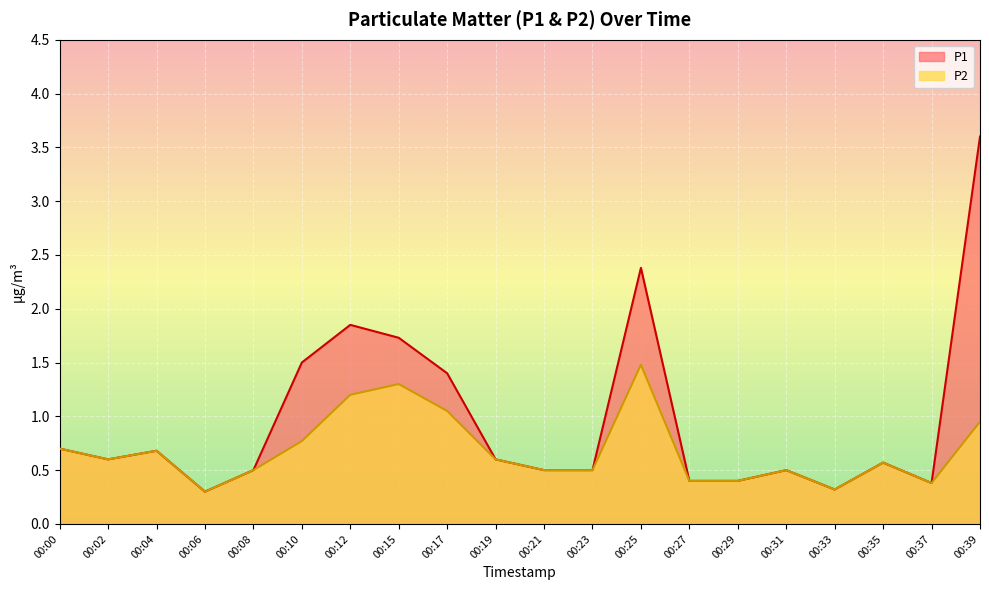

List the series in order of their overall mean, lowest first.

P2, P1